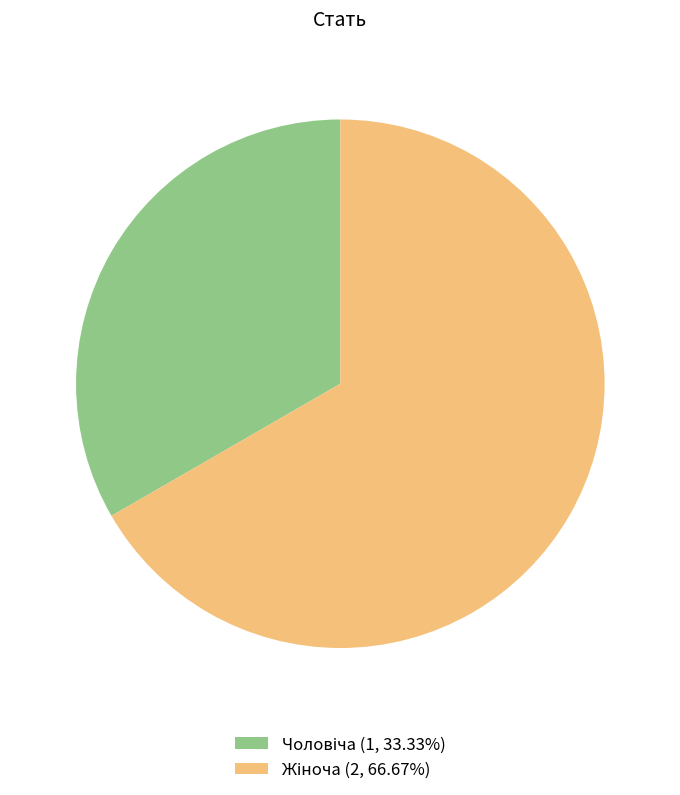

Is there a majority slice in this chart?

Yes